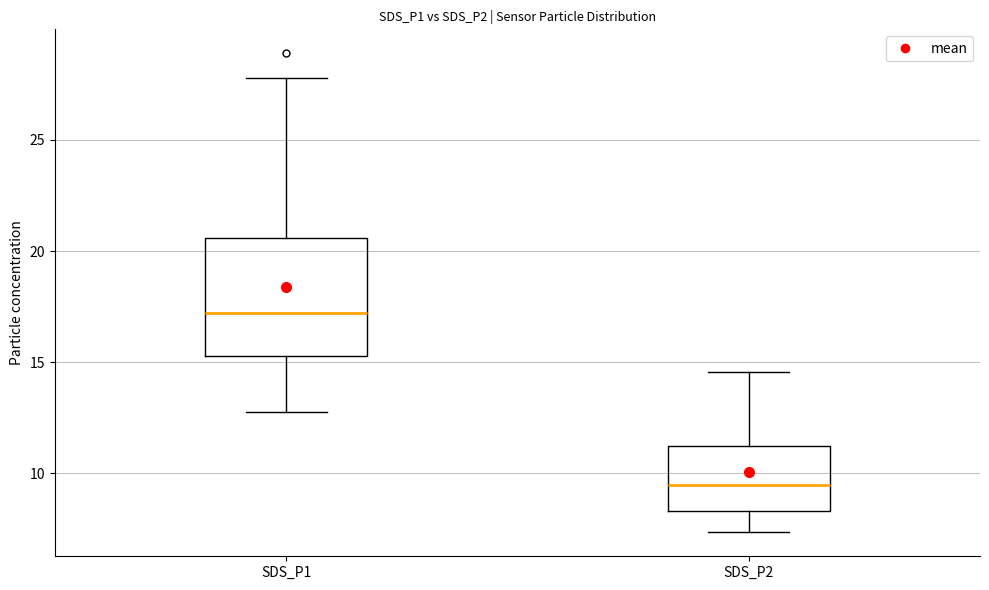

Where does the upper whisker of the box for SDS_P2 end on the y-axis? The values are not printed on the chart, so give them approximately, as read against the axis.

14.5